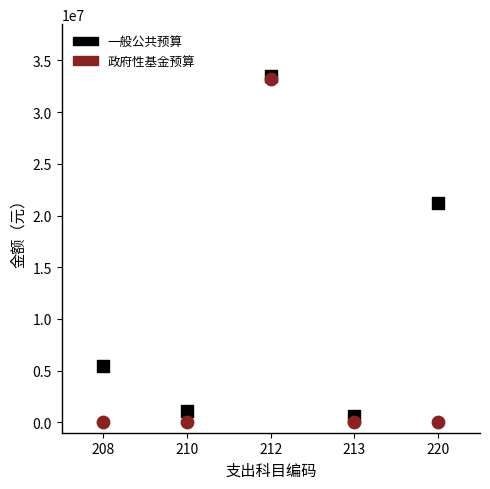

Across all series, what Y value is closest to 16741650?

21243993.6